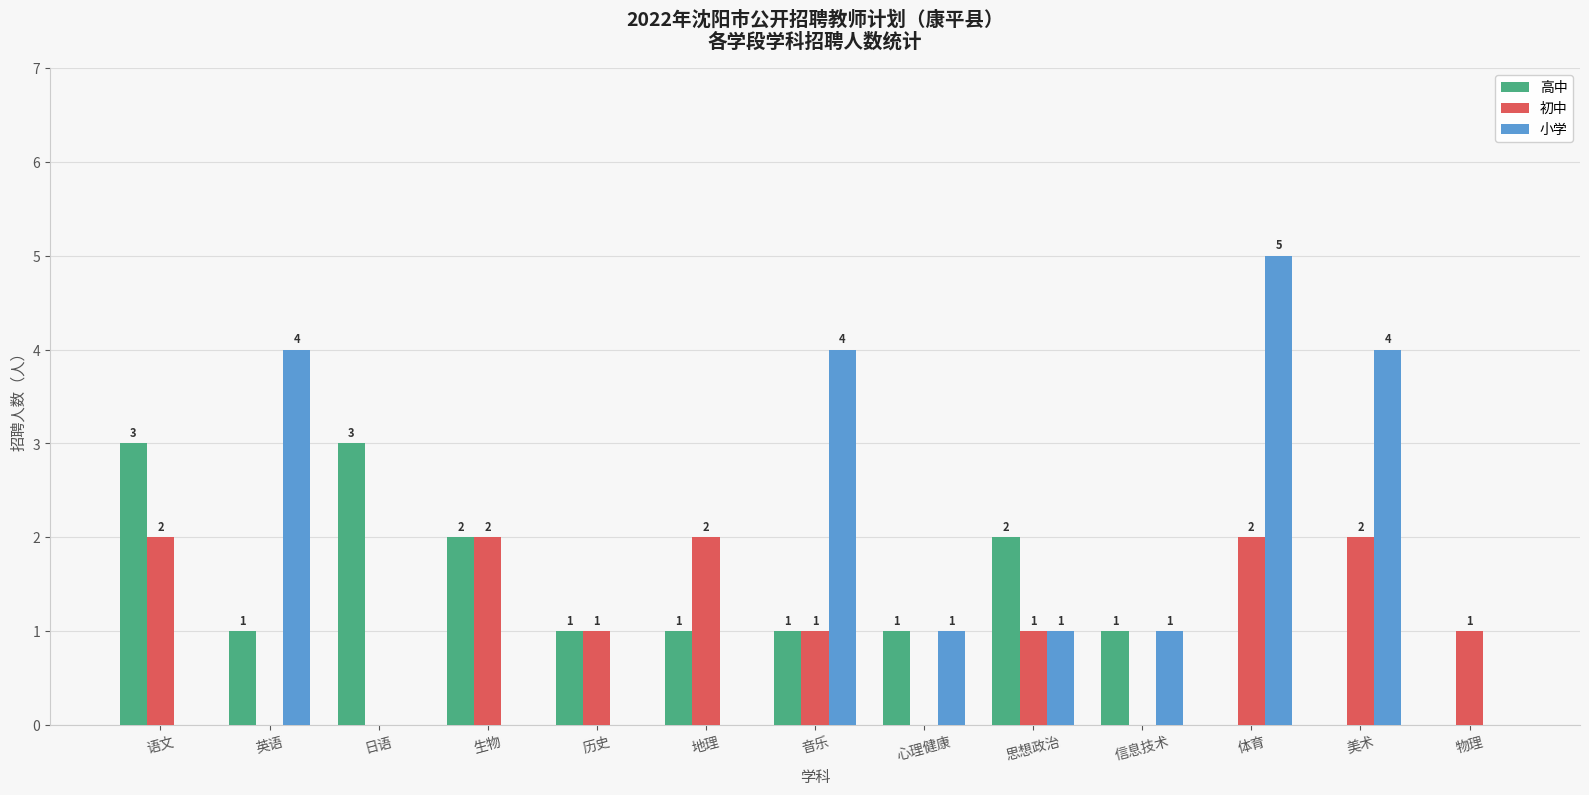

Which series has the widest spread of values?

小学